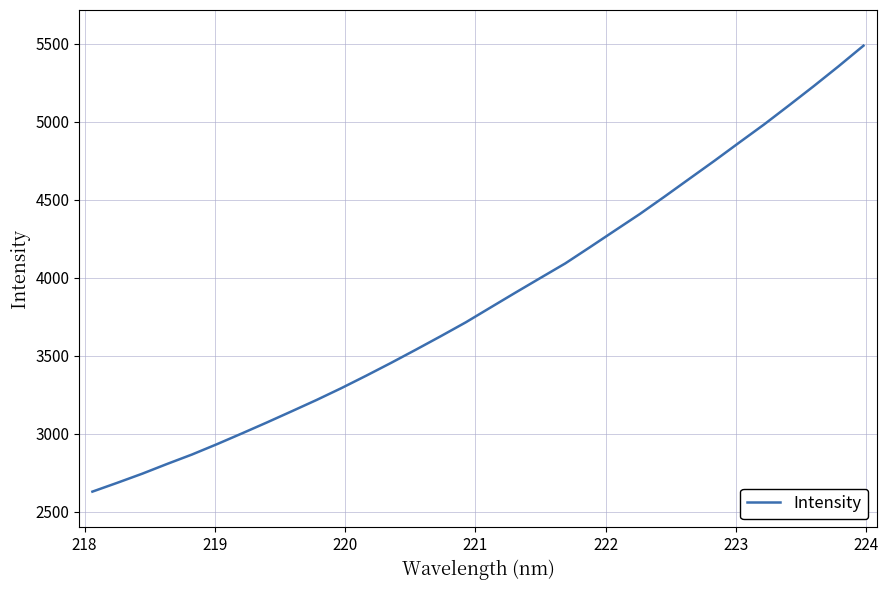

What is the greatest value displayed?

5489.1